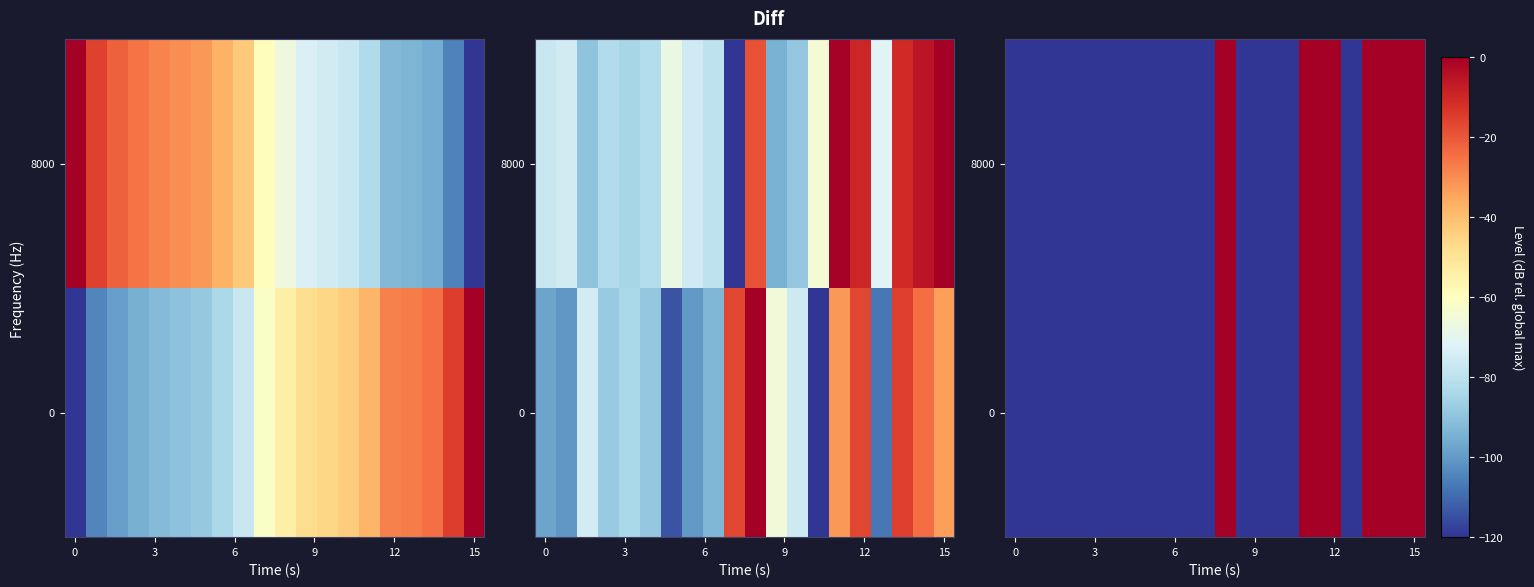

At which category is the sum across all series the highest?

10